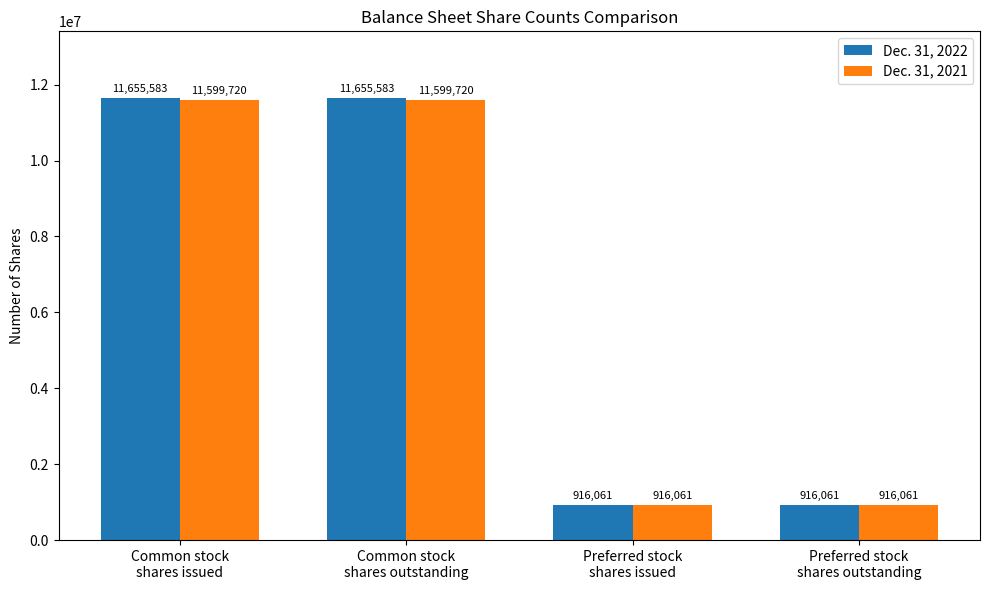

Rank the series by their maximum value, from lowest to highest.

Dec. 31, 2021, Dec. 31, 2022